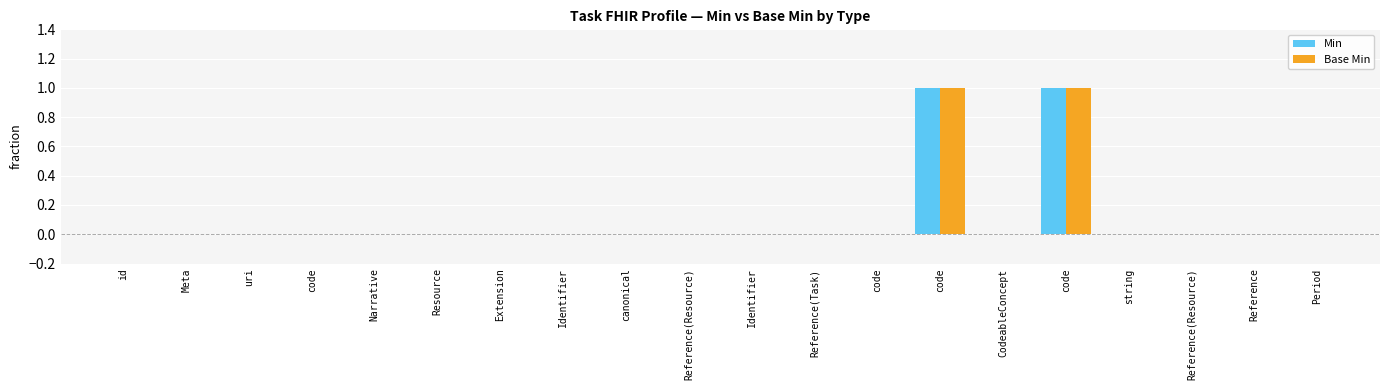

Does the chart contain stacked bars?

No